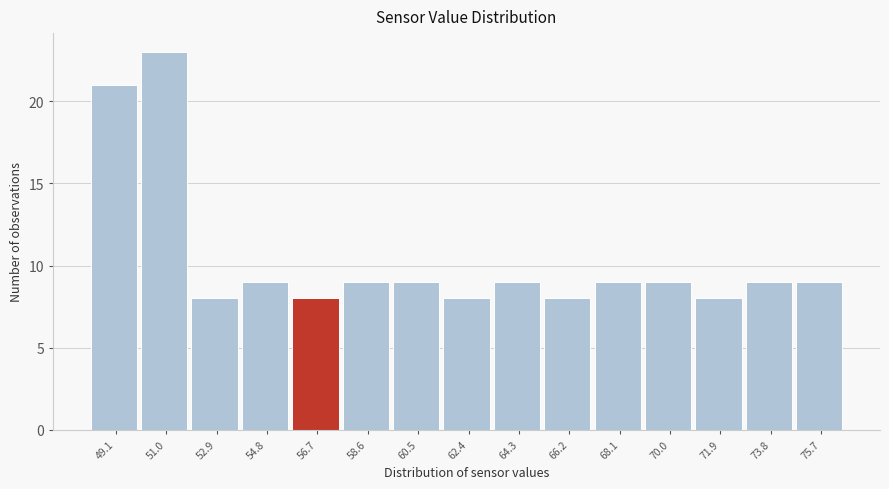

Reading left to right, transcribe all the data shown in this chart.

21	23	8	9	8	9	9	8	9	8	9	9	8	9	9